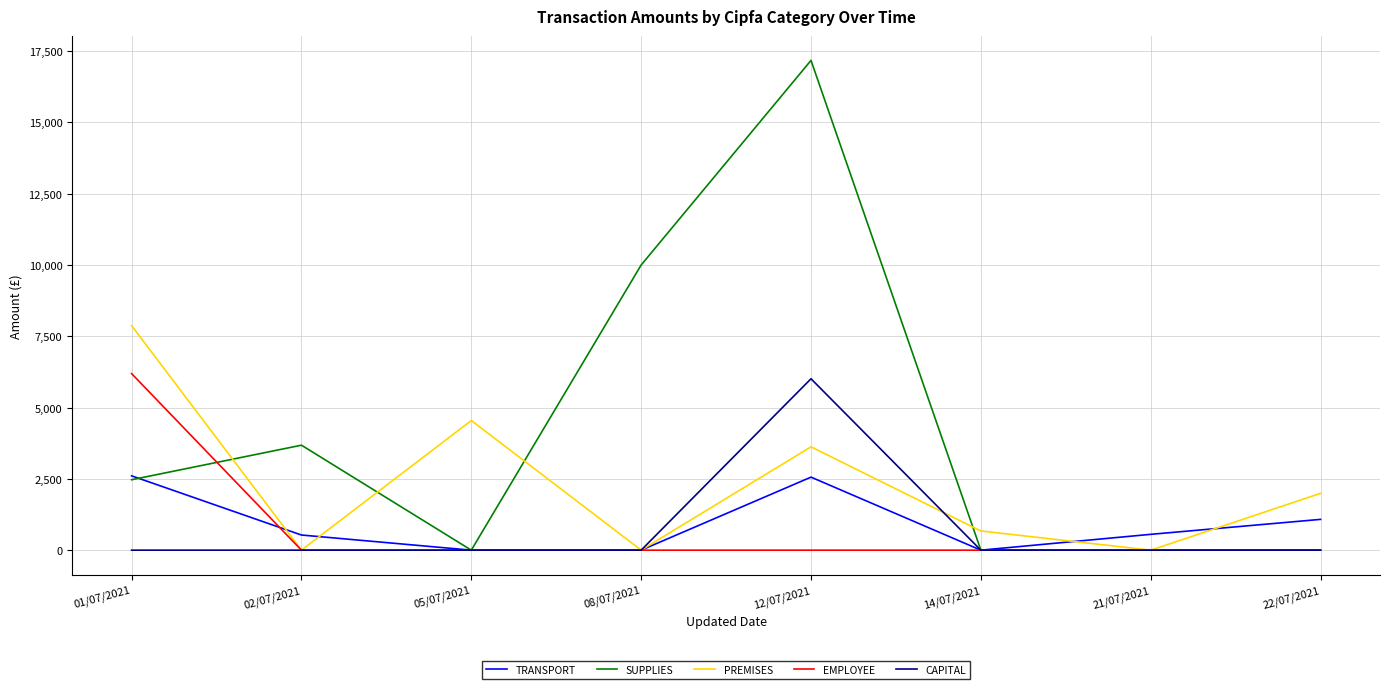

What is the average value of the CAPITAL series?

751.3